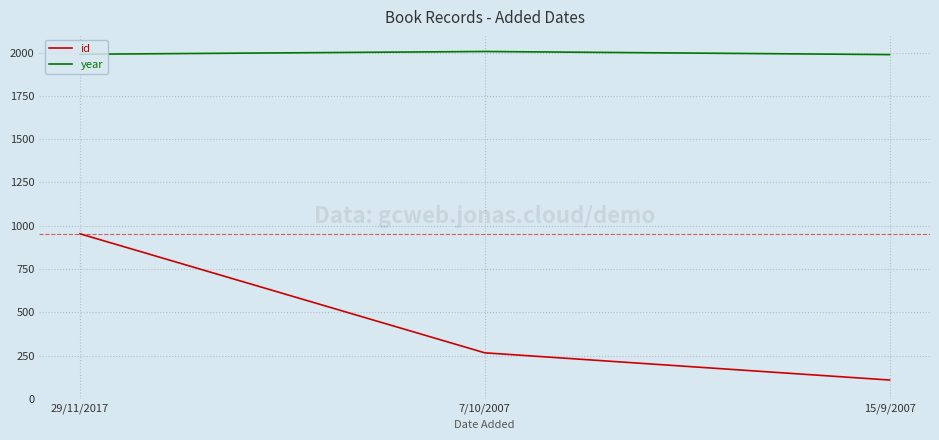

Count the id values in the range 110 to 954.

3